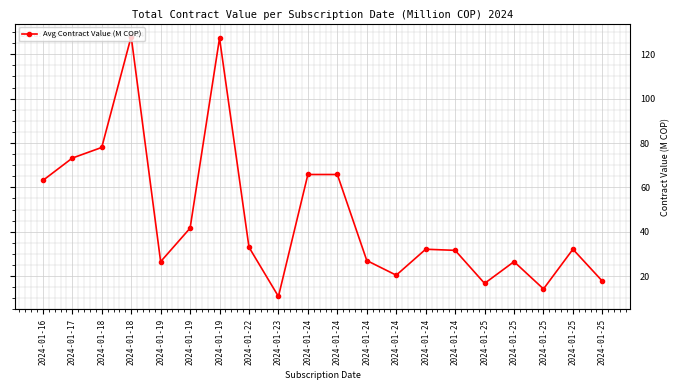

What is the change in value from 2024-01-17 to 2024-01-19?

+54.1